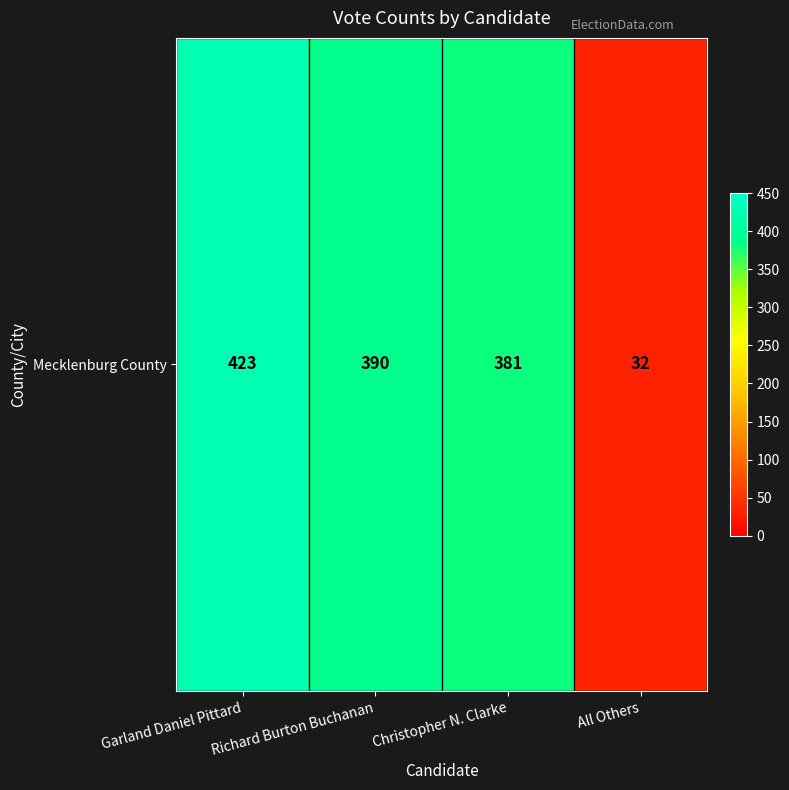

What is the smallest value displayed?

32